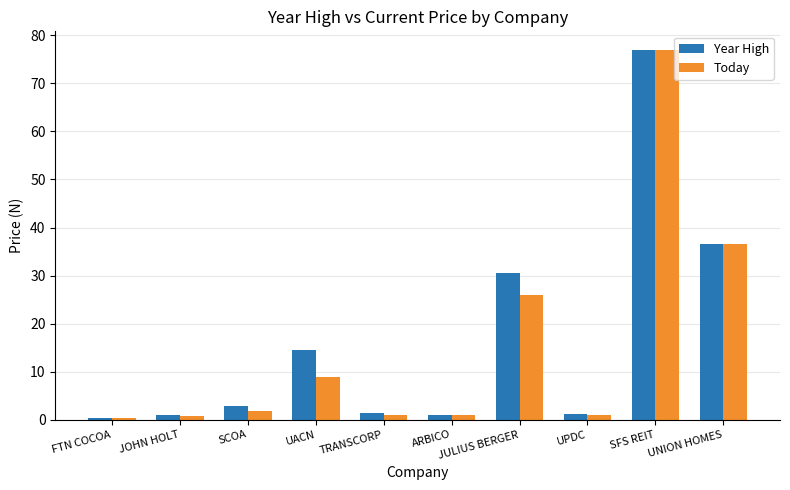

The value of Year High at SCOA is 2.8. True or false?

True